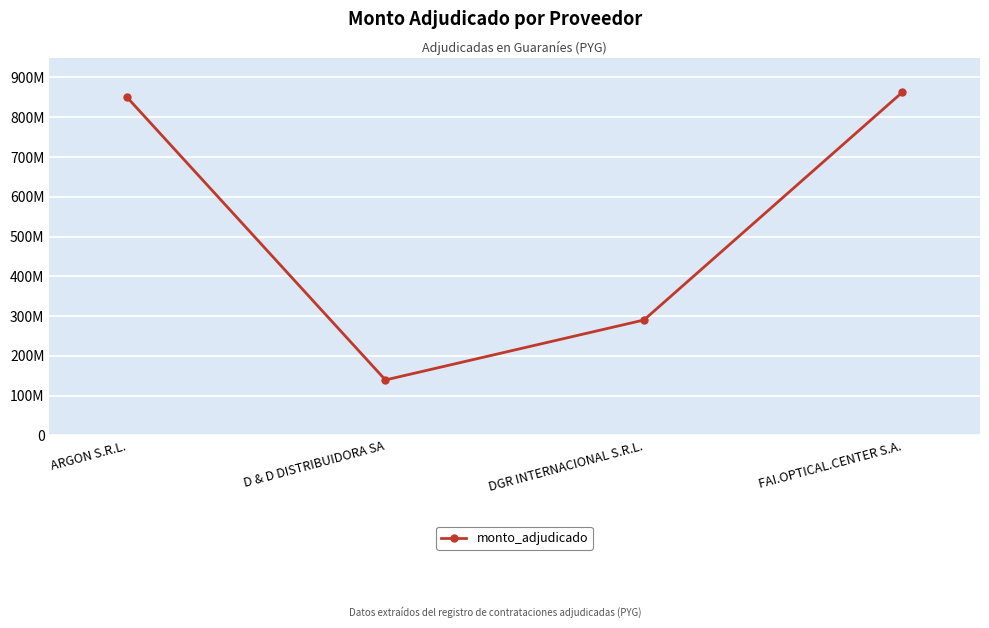

What is the label of the 2nd point from the left?

D & D DISTRIBUIDORA SA